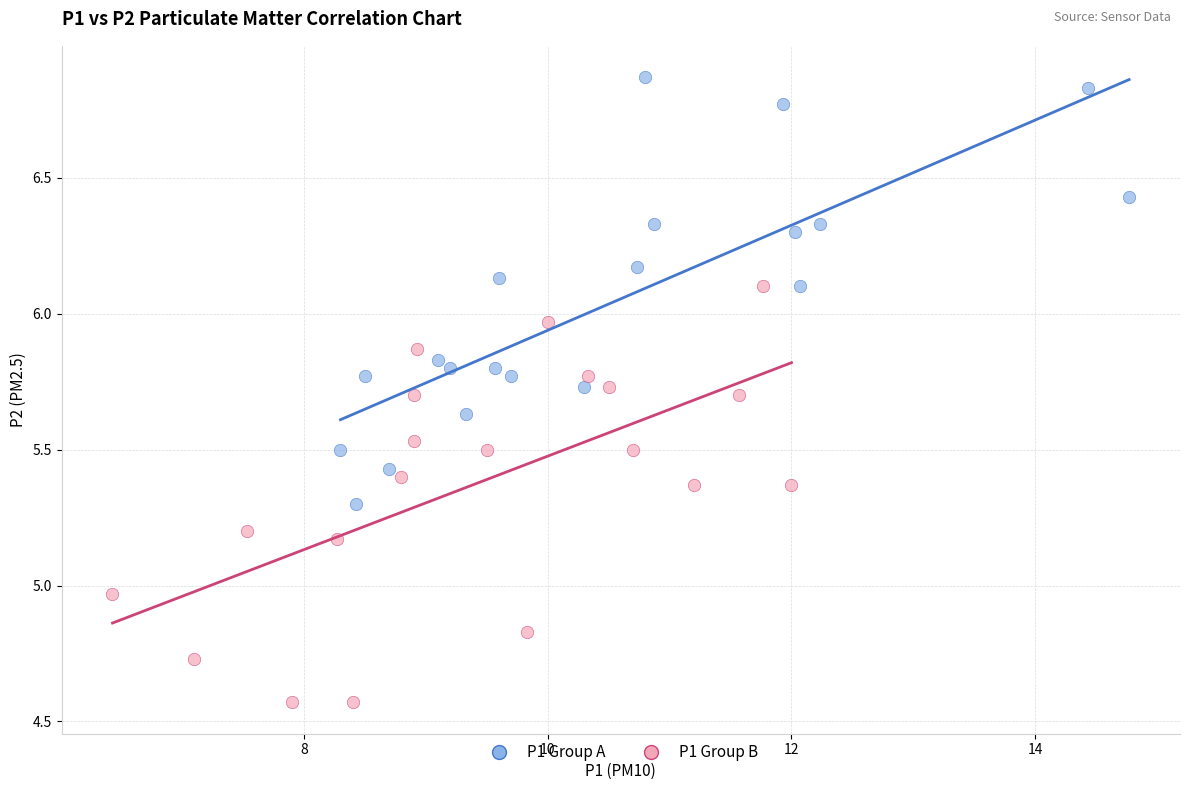

Which series contains the lowest Y value?

P1 Group B